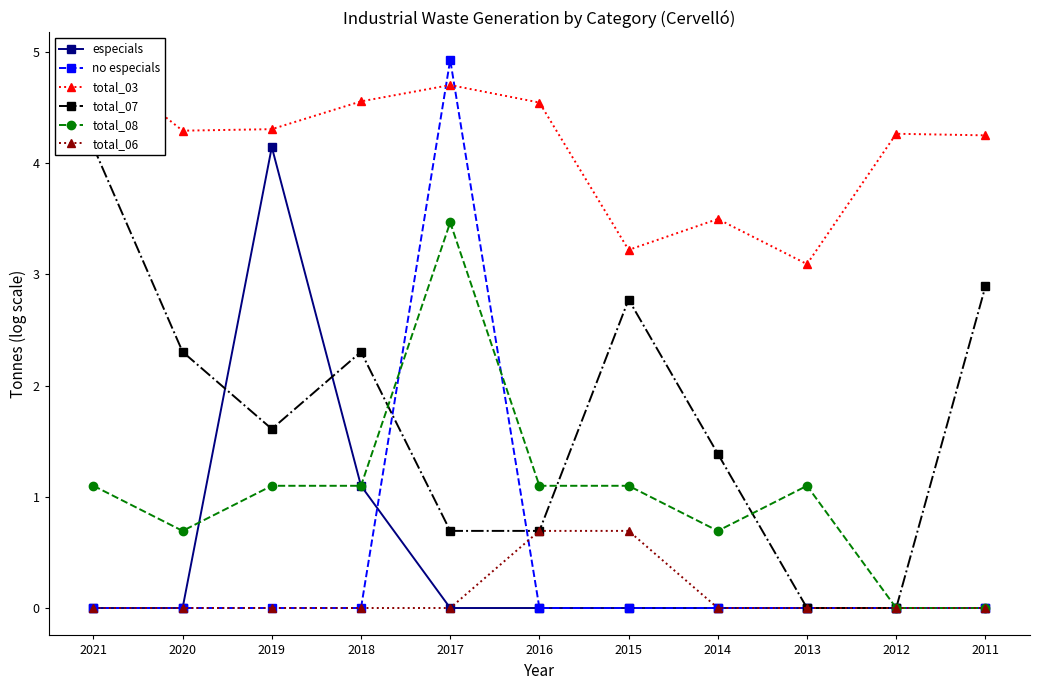

True or false: total_03 and total_08 intersect in this chart.

False